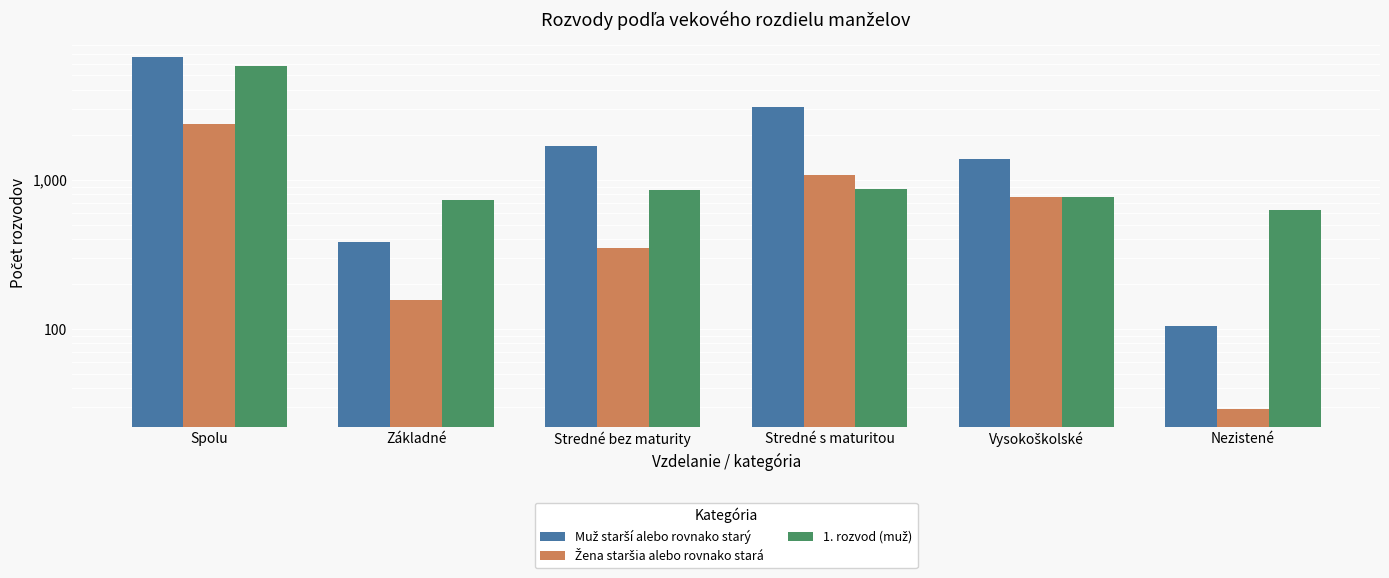

List the series in order of their overall mean, lowest first.

Žena staršia alebo rovnako stará, 1. rozvod (muž), Muž starší alebo rovnako starý